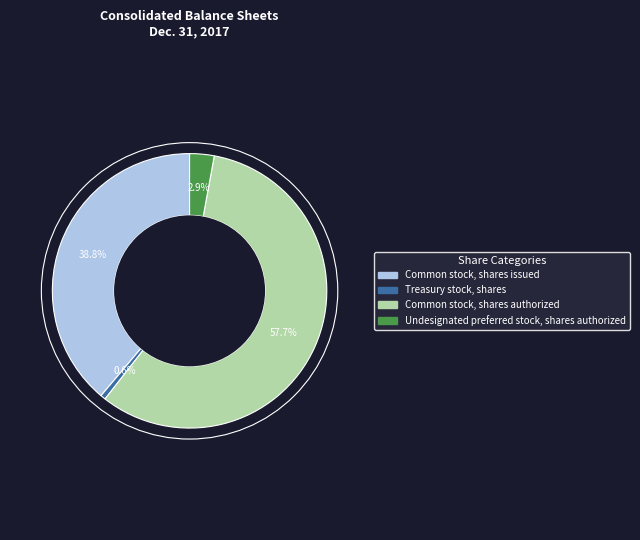

To the nearest percent, what is the average slice percentage?

25%